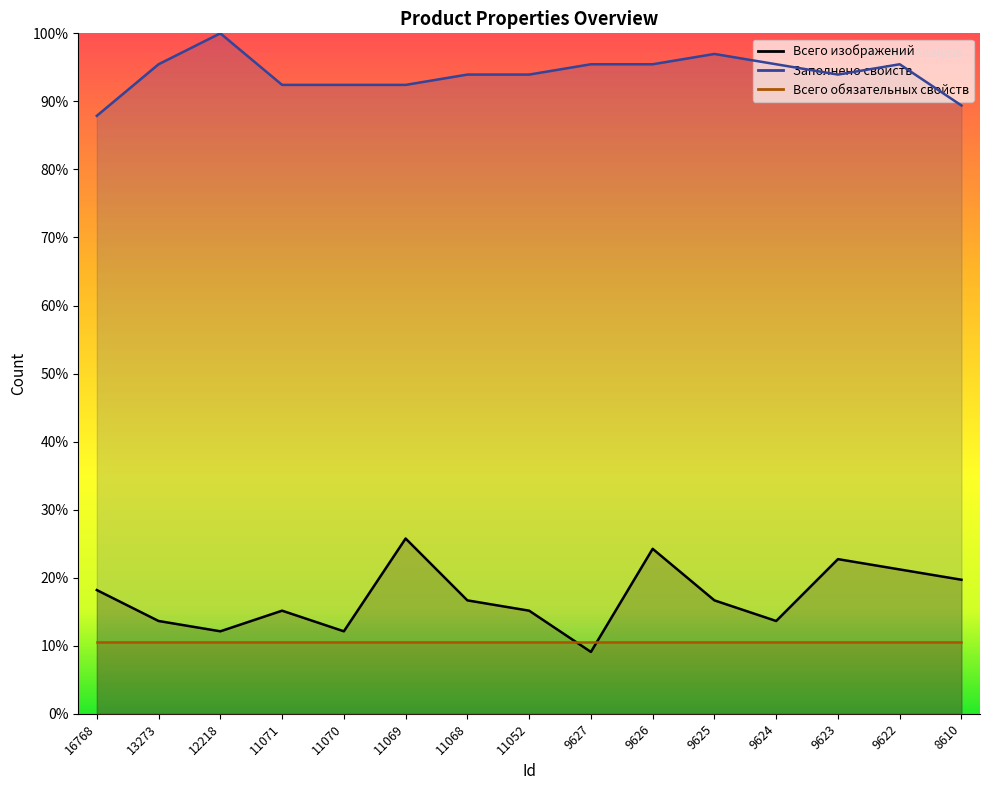

The value of Заполнено свойств at 9622 is 95.5. True or false?

True